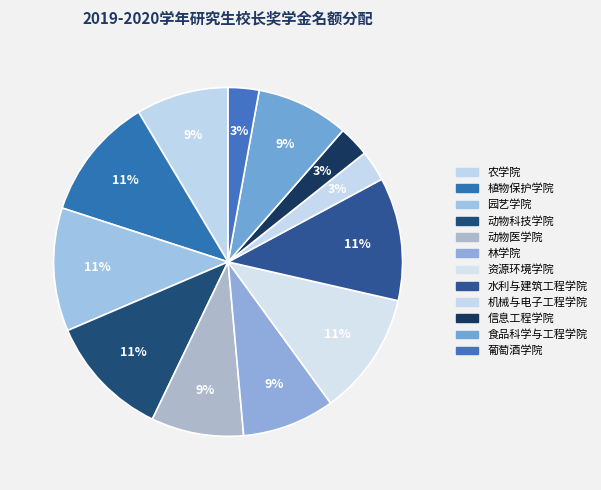

To the nearest percent, what percentage of the pie is 信息工程学院?

3%